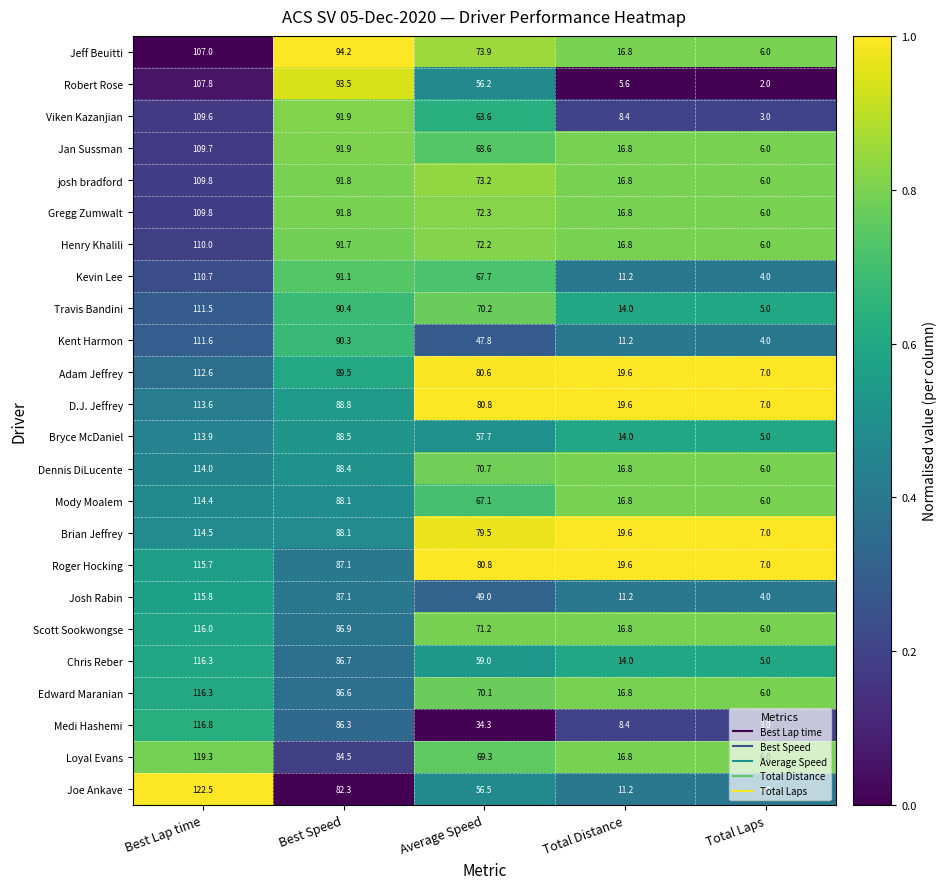

Is it true that Loyal Evans equals 49.4 at Best Lap time?

False